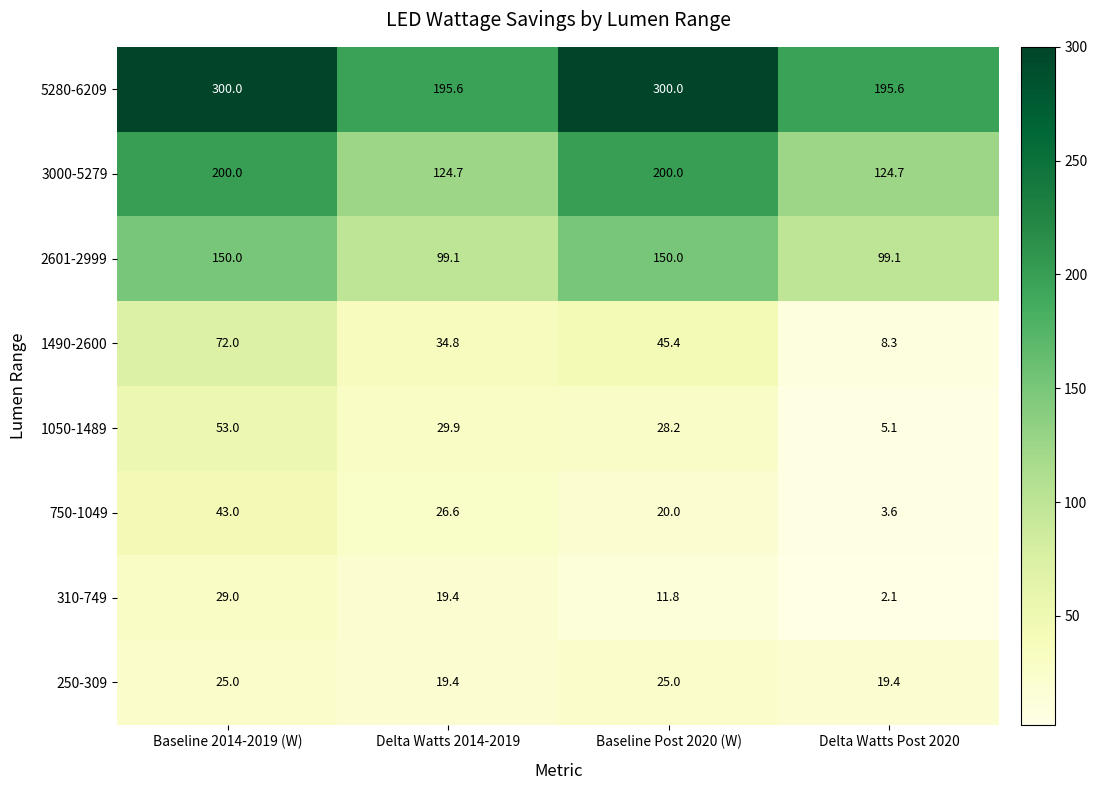

Which series has the largest total across all categories?

5280-6209